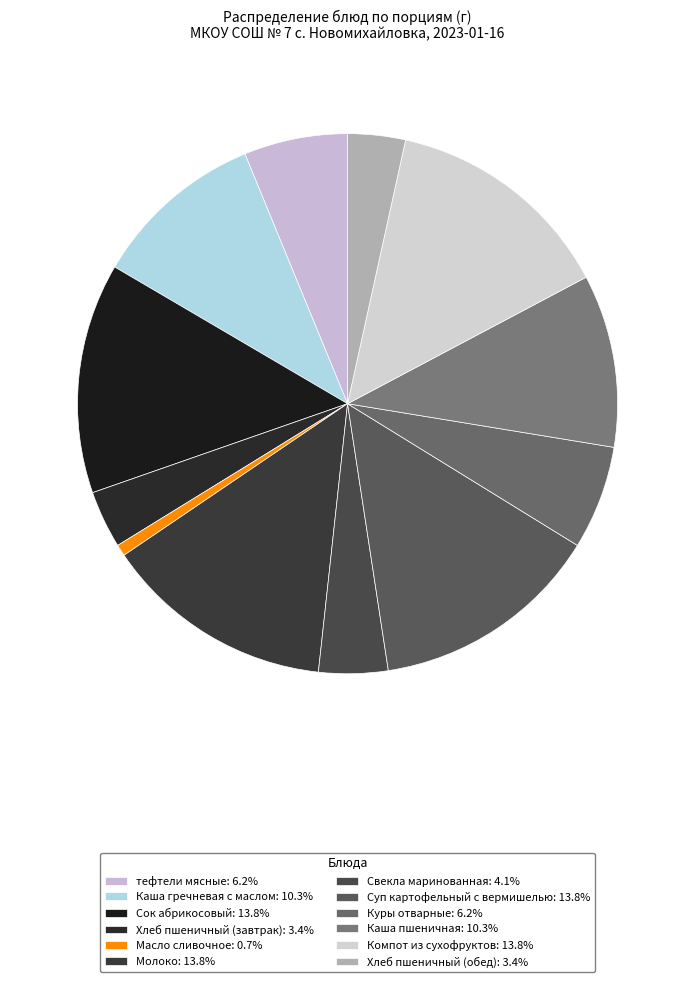

Approximately how many times larger is the value at Сок абрикосовый compared to Молоко?

1.0